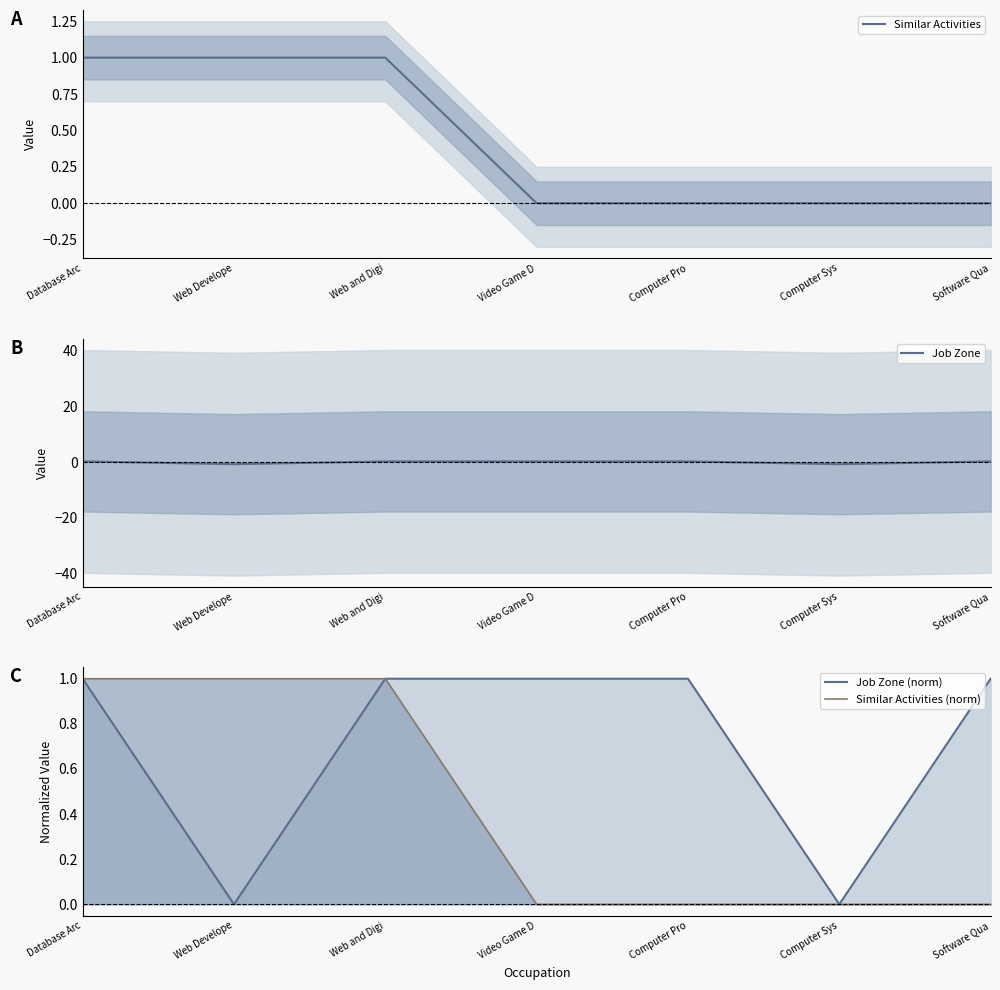

Which series has the largest total across all categories?

Job Zone (norm)